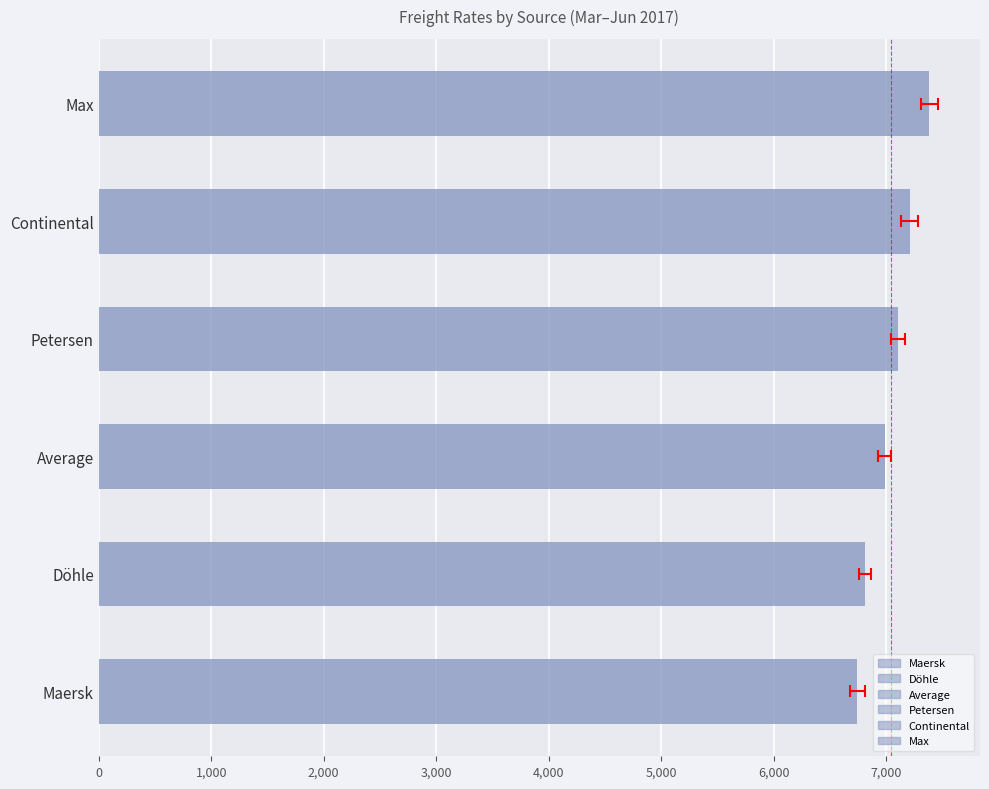

What is the approximate value of Continental at 6750, to the nearest 100?

7000